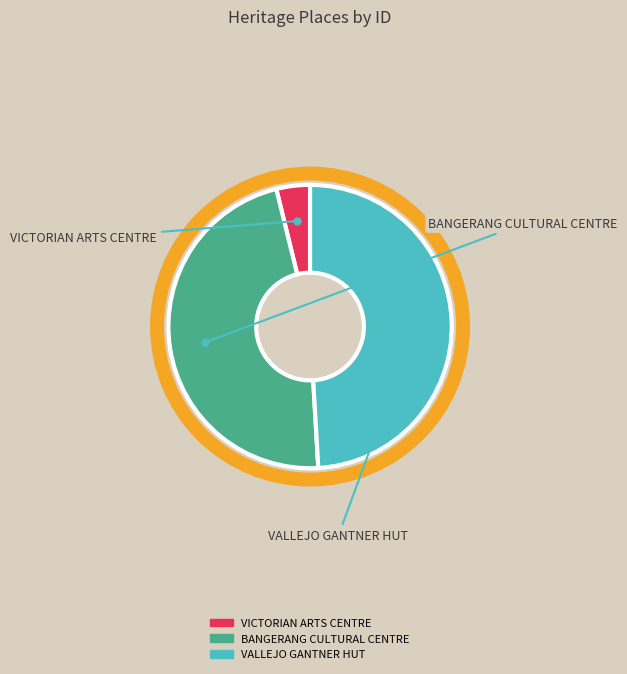

What is the change in value from VICTORIAN ARTS CENTRE to VALLEJO GANTNER HUT?

+12587